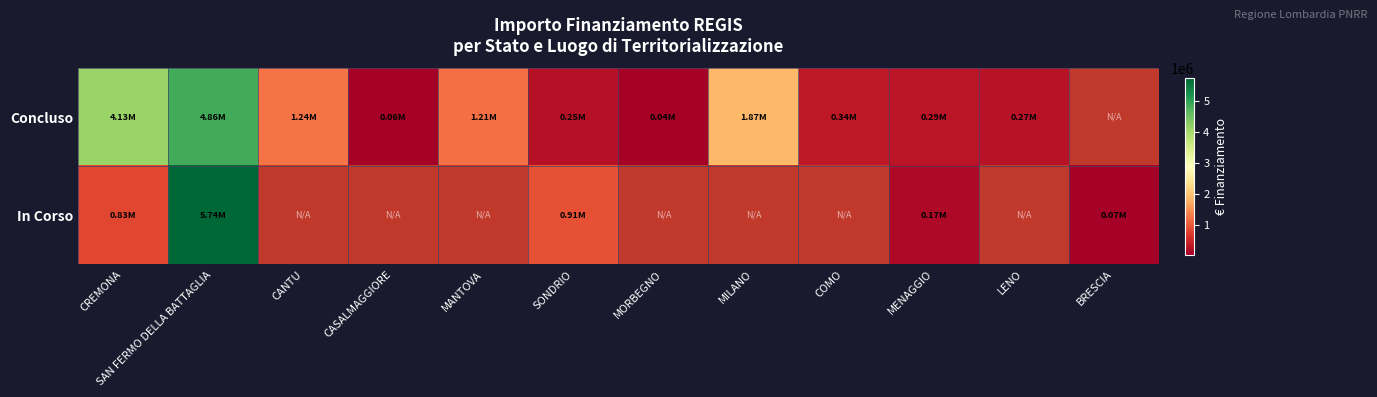

Is it true that Concluso equals 150476.6 at COMO?

False